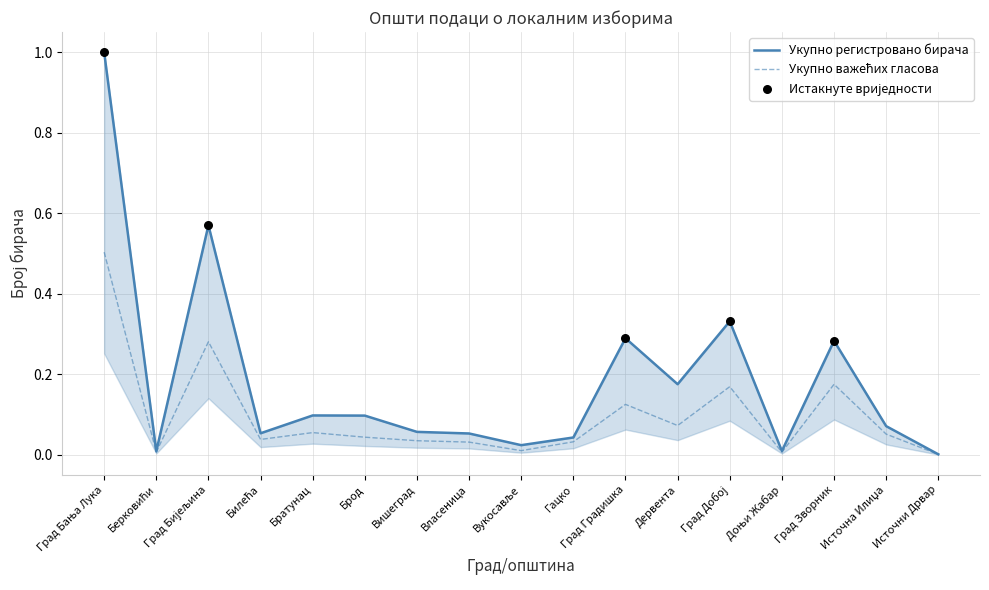

Which series reaches the maximum Y coordinate?

Укупно регистровано бирача